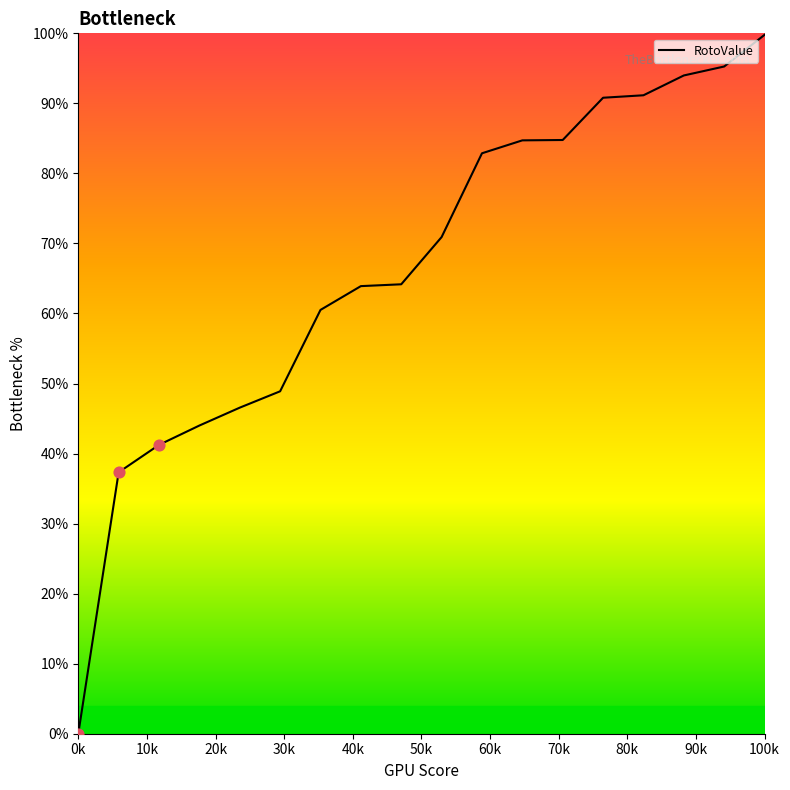

What is the maximum value shown in the chart?

99.8